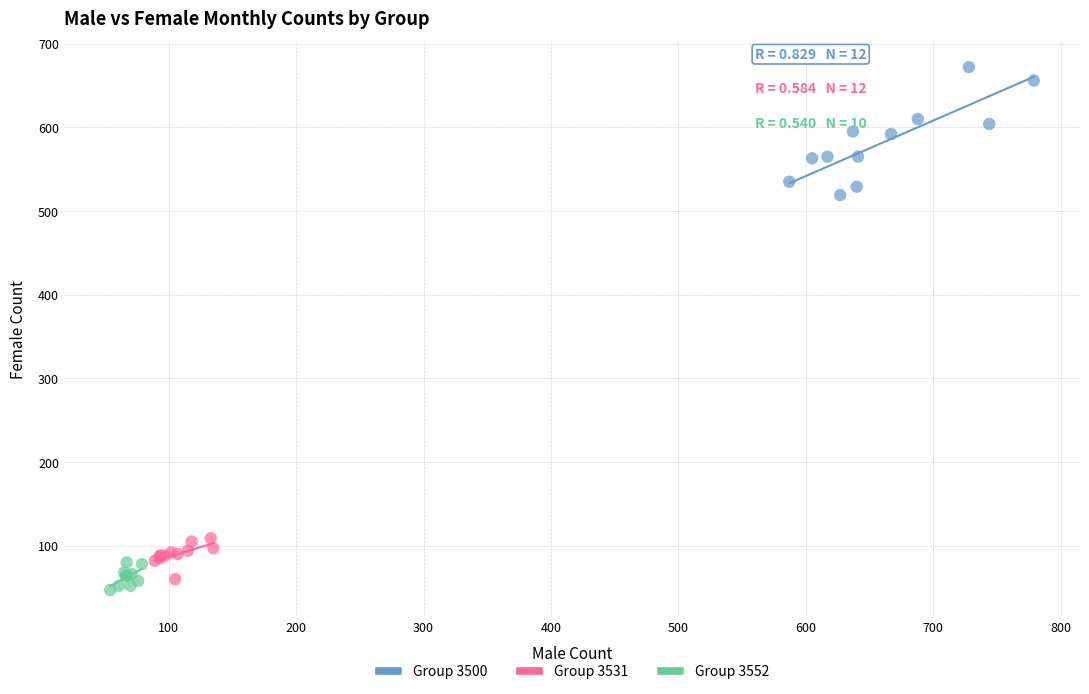

What are all the series names shown in the legend?

Group 3500, Group 3531, Group 3552